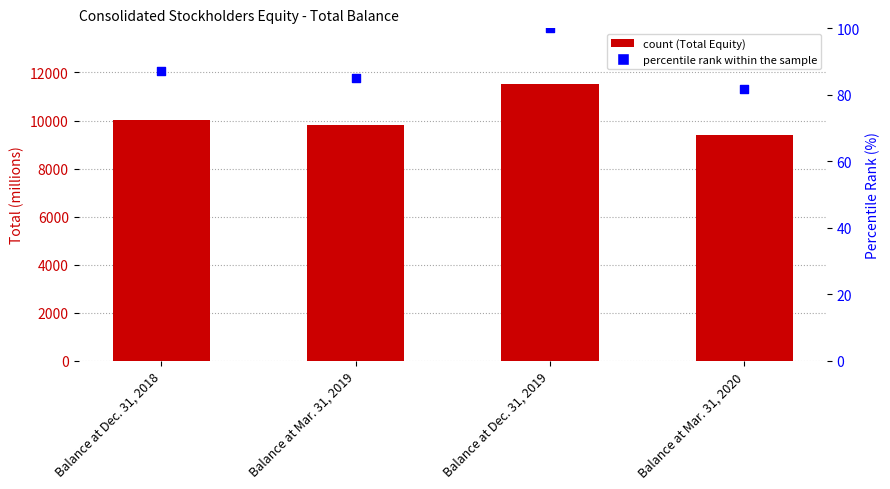

What is the total value across all series at Balance at Mar. 31, 2019?

9887.0